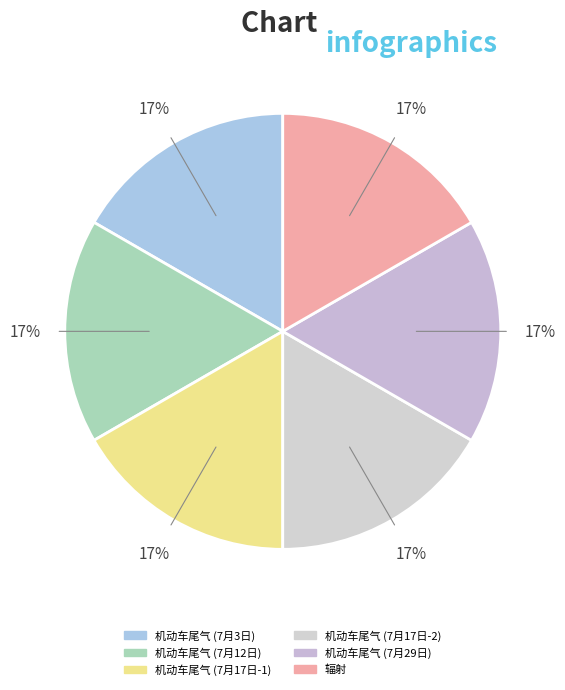

How many slices are in this pie chart?

6